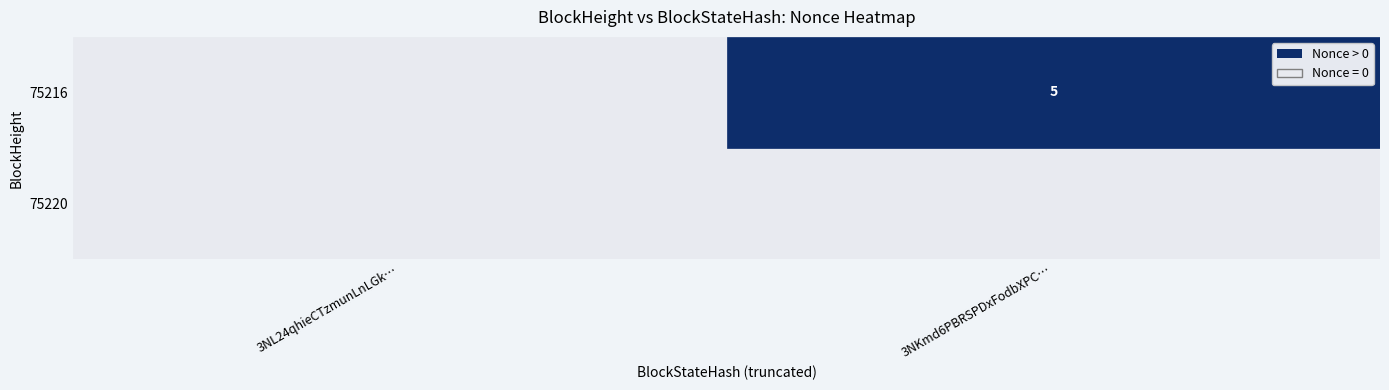

At how many categories does at least one series exceed 3?

1